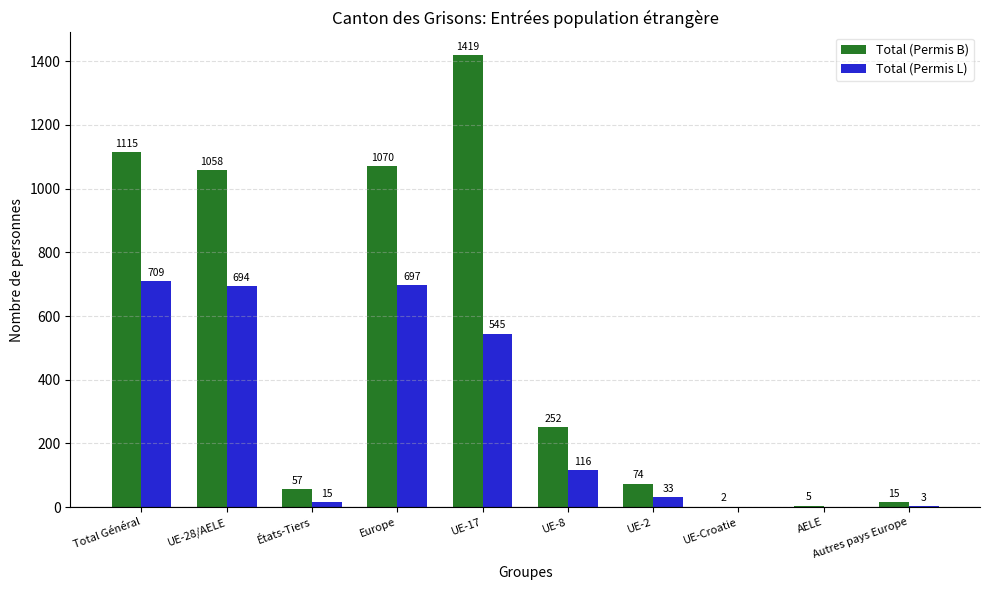

Is the value of Total (Permis L) at Autres pays Europe greater than the value of Total (Permis B) at UE-17?

No